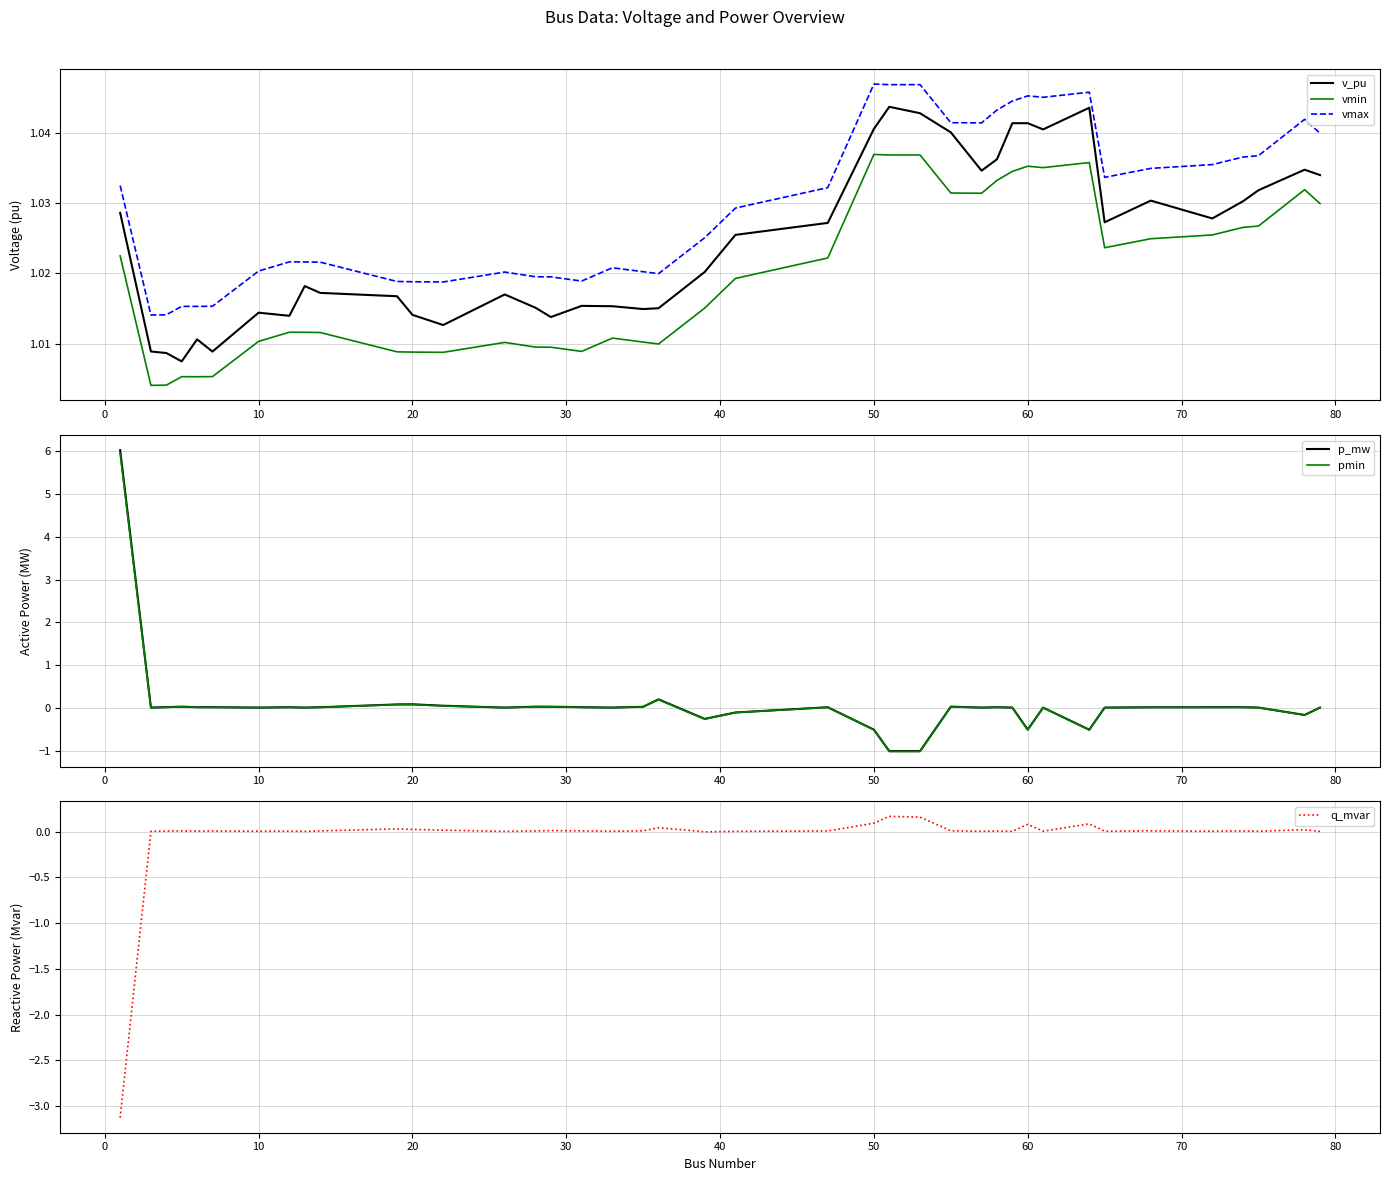

What is the smallest value displayed?

-3.1